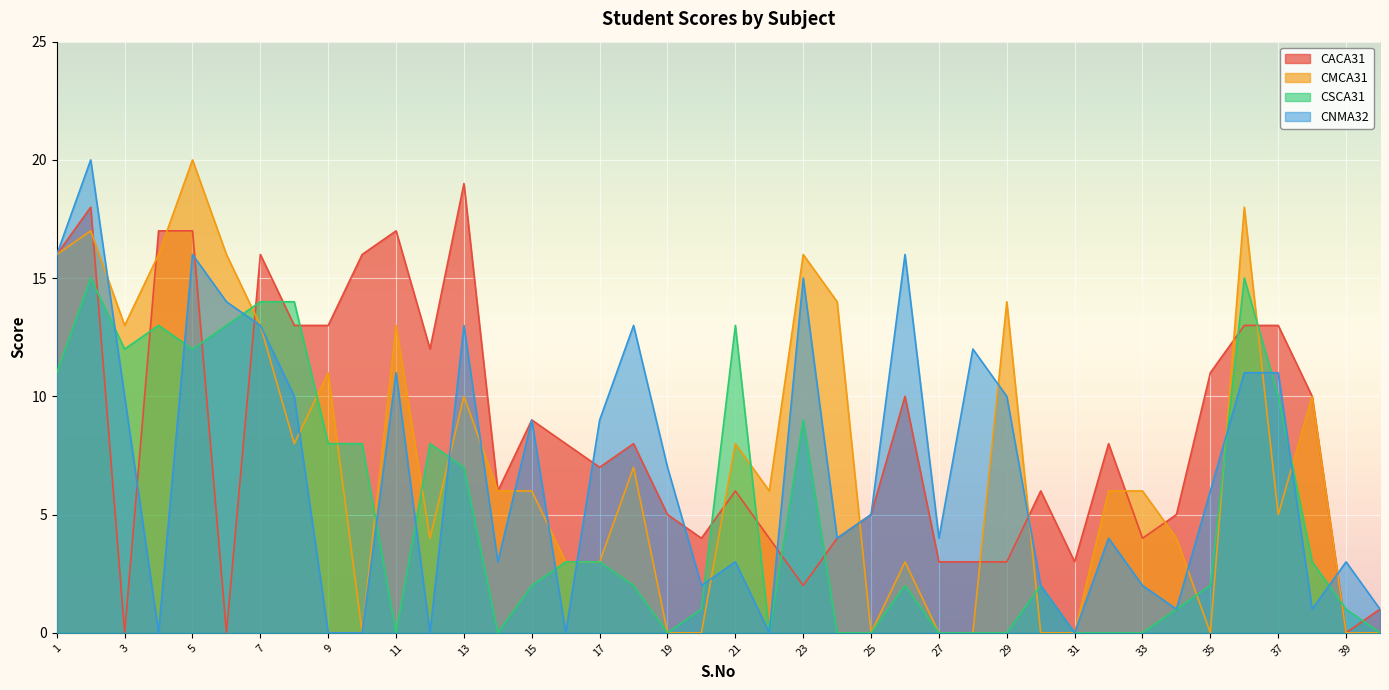

True or false: CMCA31 and CSCA31 intersect in this chart.

True